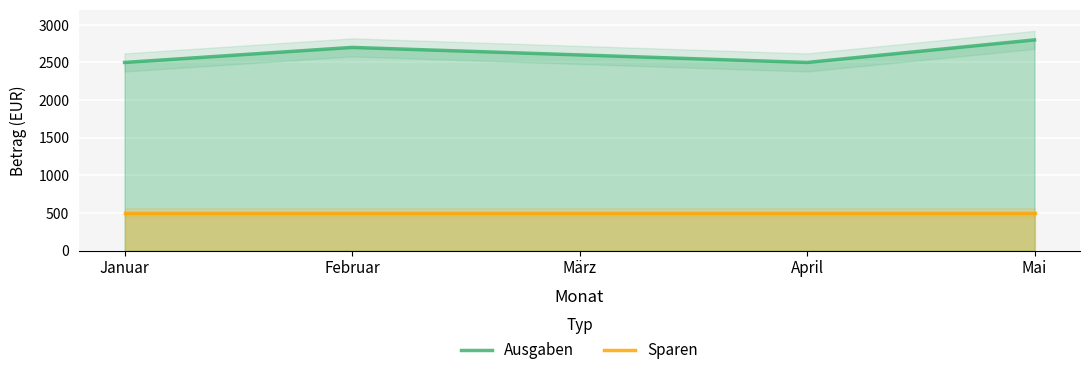

Reading left to right, extract all data points from this chart.

Ausgaben: 2500	2700	2600	2500	2800
Sparen: 500	500	500	500	500